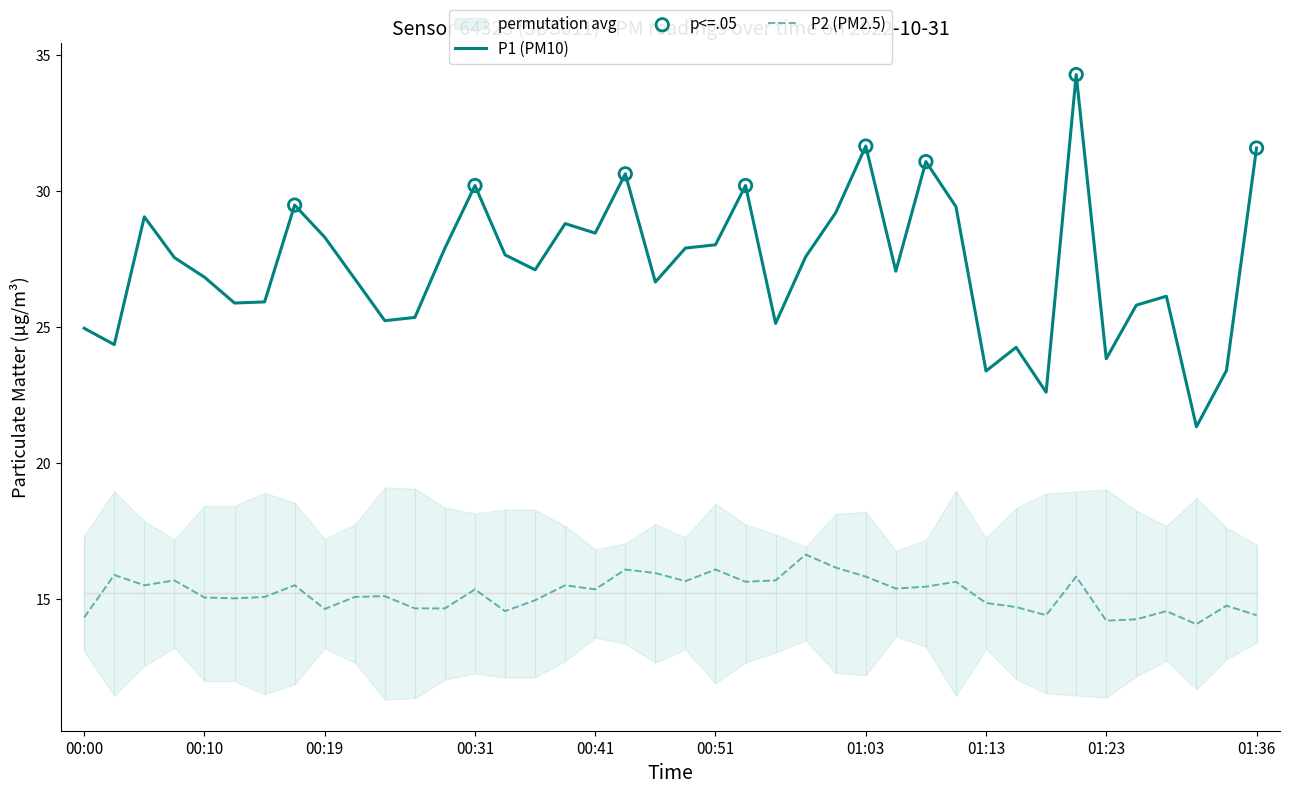

At how many categories does at least one series exceed 33?

1